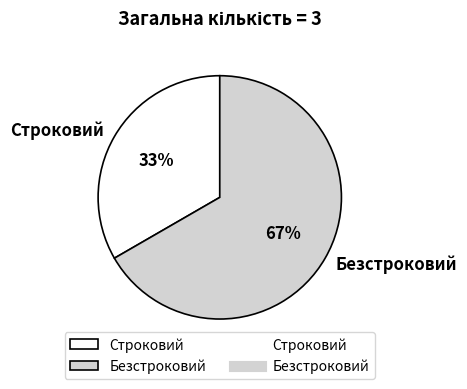

What percentage is the Безстроковий slice, to the nearest percent?

67%